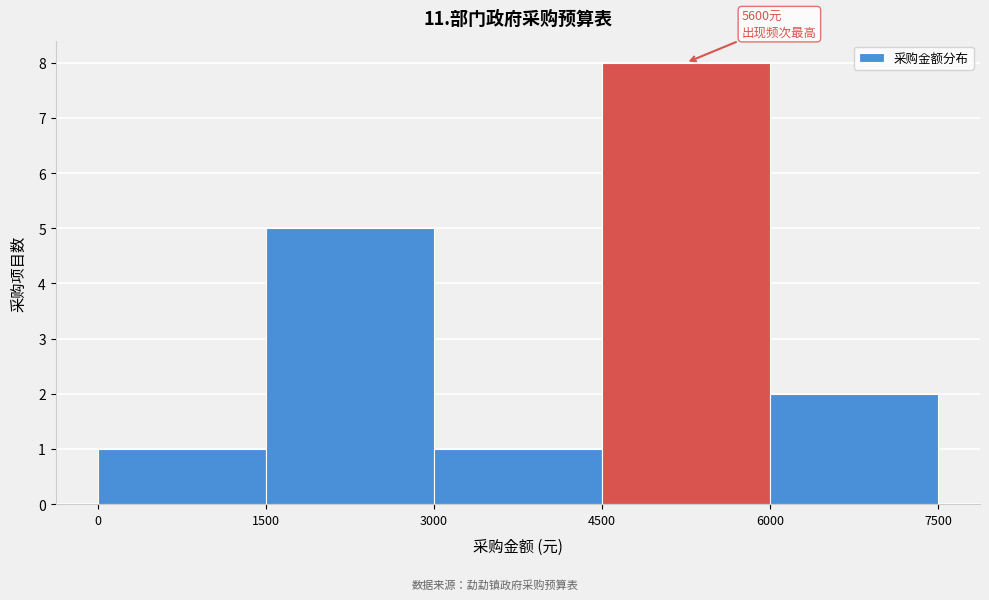

Which range on the x-axis has the tallest bar?

4500 to 6000